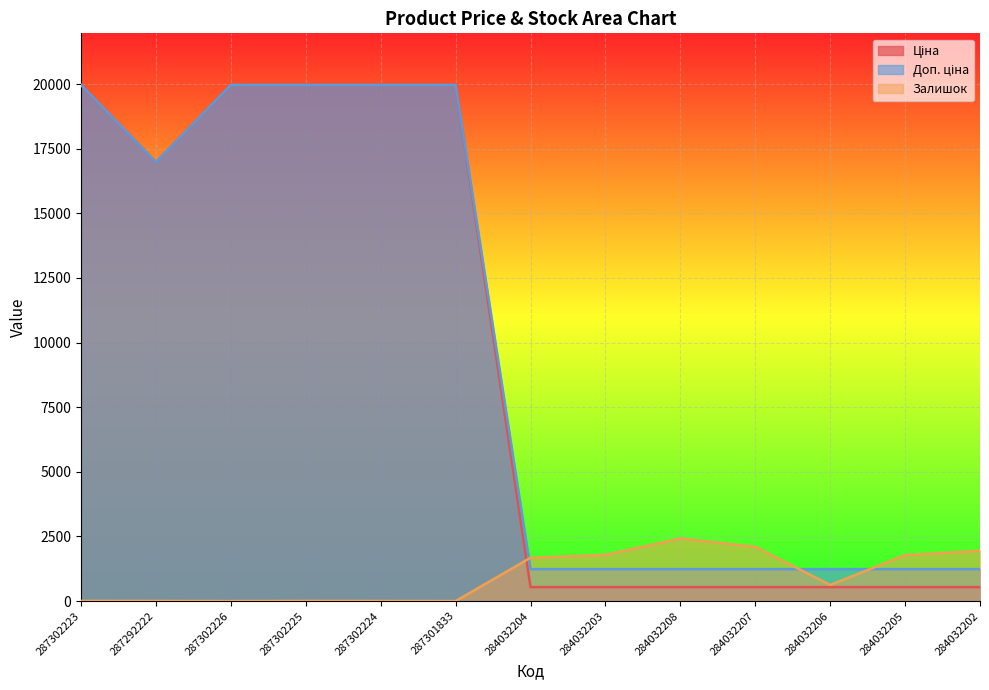

How many times do Залишок and Доп. ціна cross each other?

3